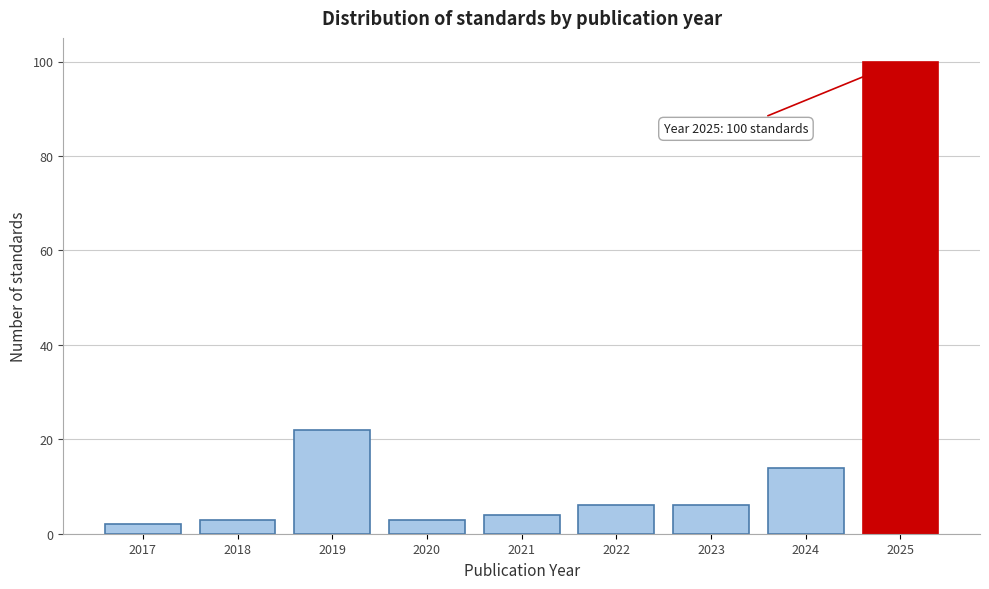

Reading left to right, what are all the values shown in this chart?

2017=2	2018=3	2019=22	2020=3	2021=4	2022=6	2023=6	2024=14	2025=100